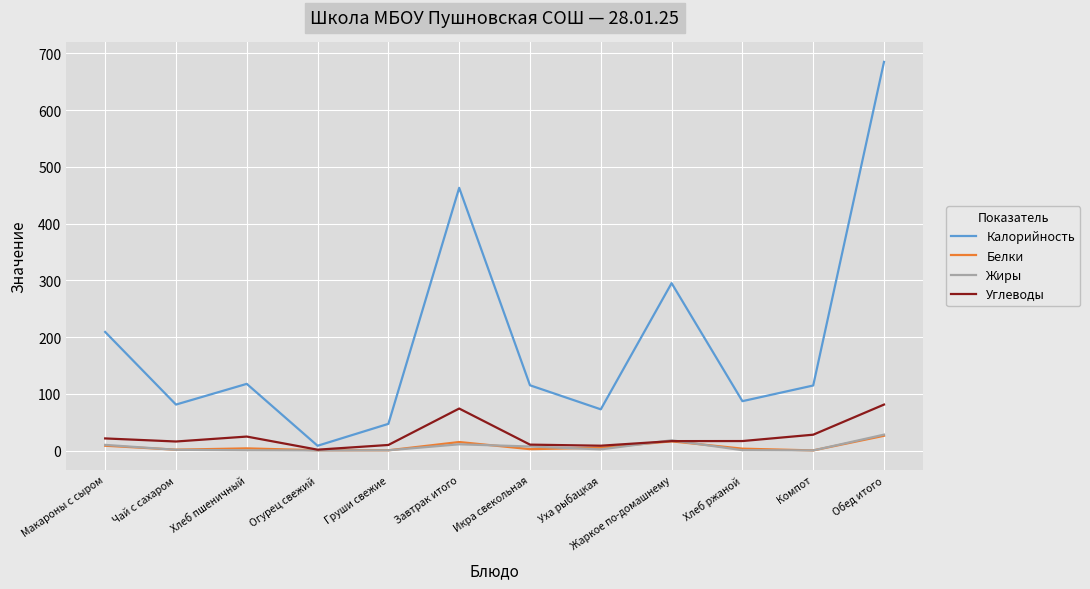

At which category does the chart reach its peak across all series?

Обед итого